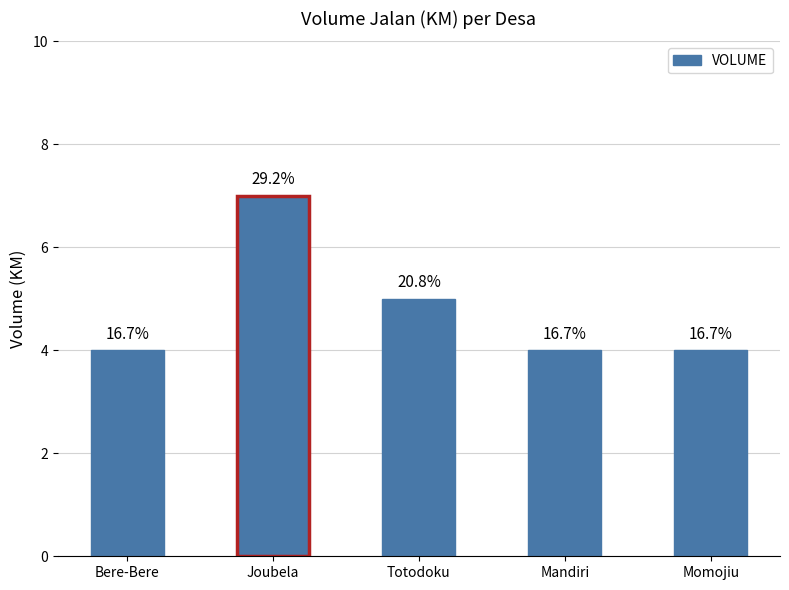

How many bars are there in total?

5